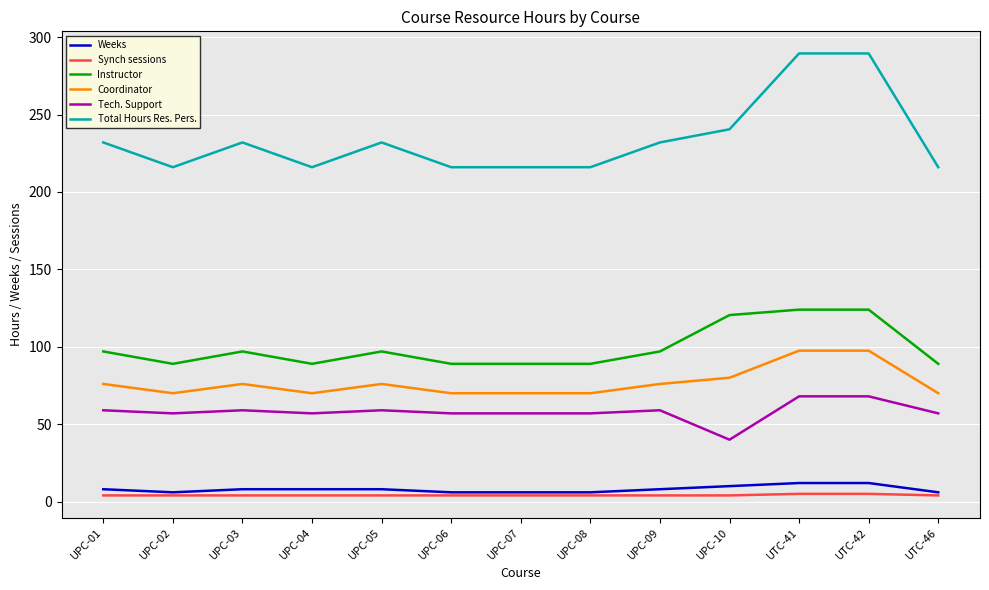

What is the difference between the Coordinator values at UTC-41 and UPC-05?

21.5